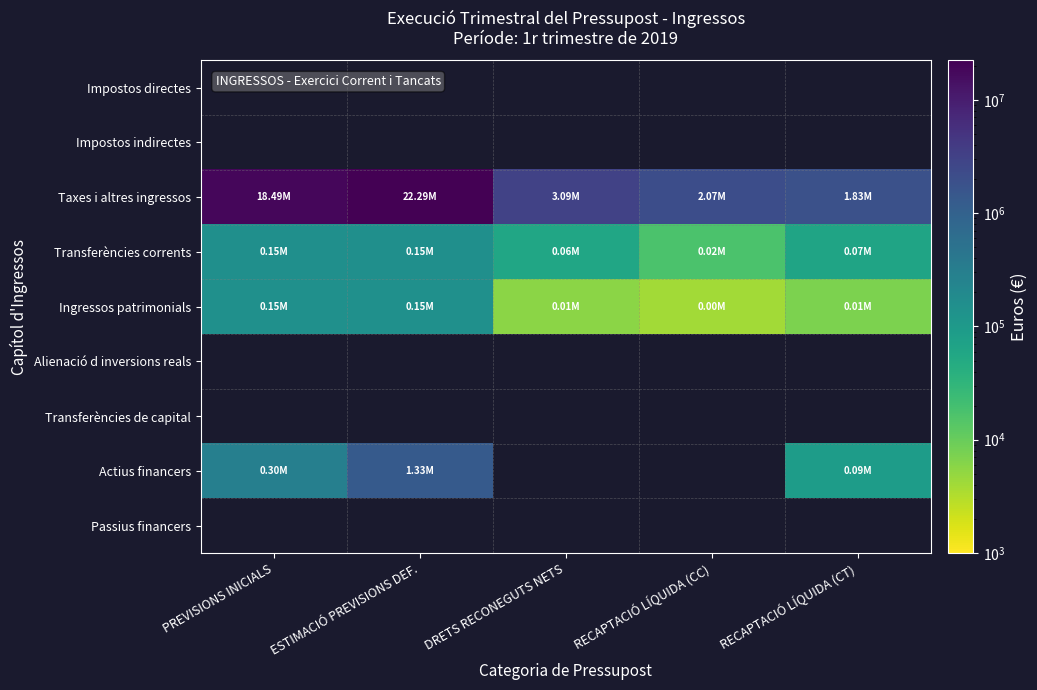

Which series has the largest total across all categories?

Taxes i altres ingressos